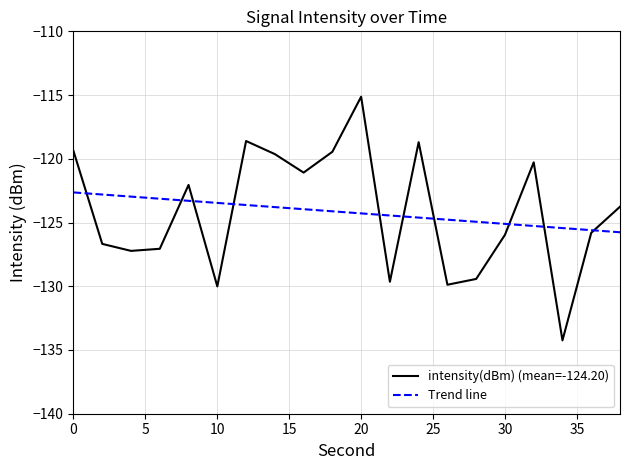

Rank the categories by value from highest to lowest.

20, 12, 24, 0, 18, 14, 32, 16, 8, 38, 36, 30, 2, 6, 4, 28, 22, 26, 10, 34